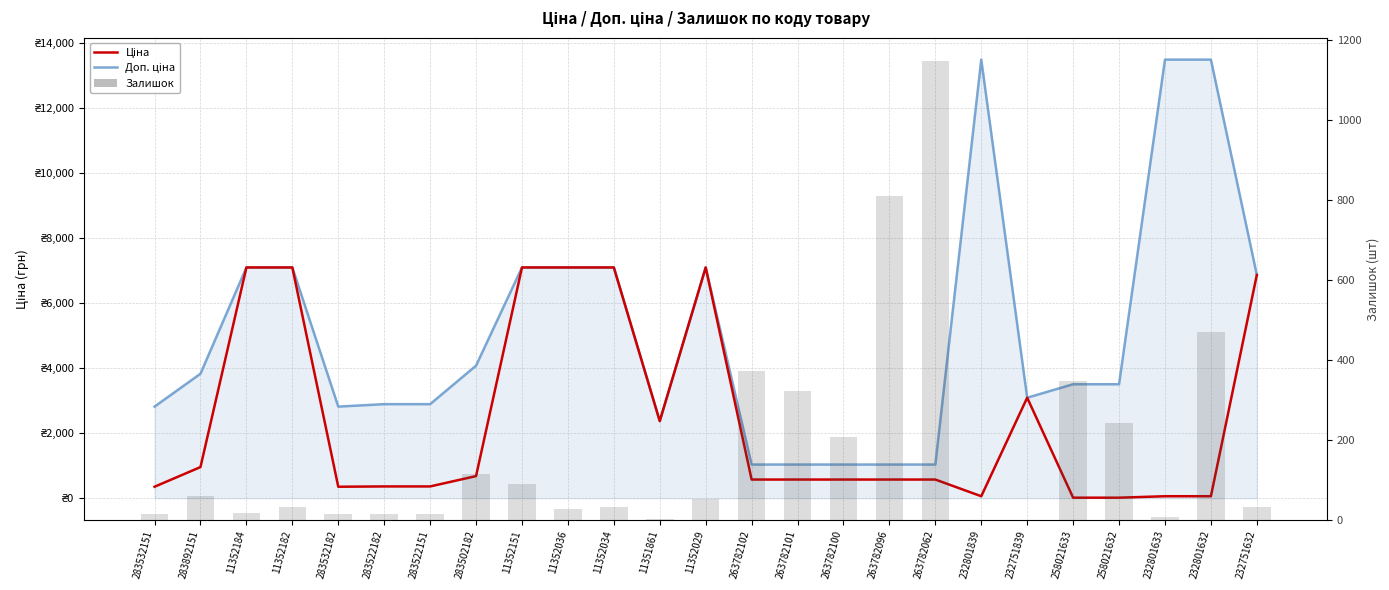

Rank the series by their maximum value, from highest to lowest.

Доп. ціна, Ціна, Залишок